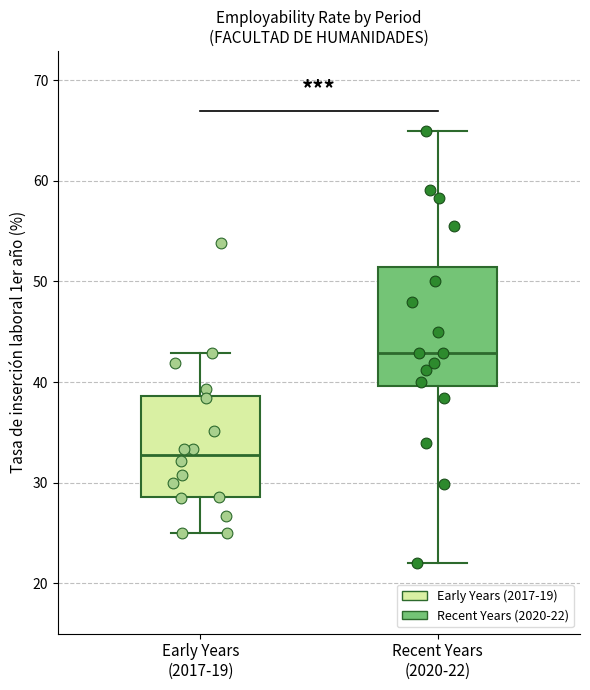

Reading left to right, read every box against the y-axis: the position of its median line, the range the box covers, and the ends of its whiskers. The values are not printed on the chart, so give them approximately, as read against the axis.

Early Years (2017-19): median 33, box 29 to 39, whiskers 25 to 43
Recent Years (2020-22): median 43, box 40 to 51, whiskers 22 to 65